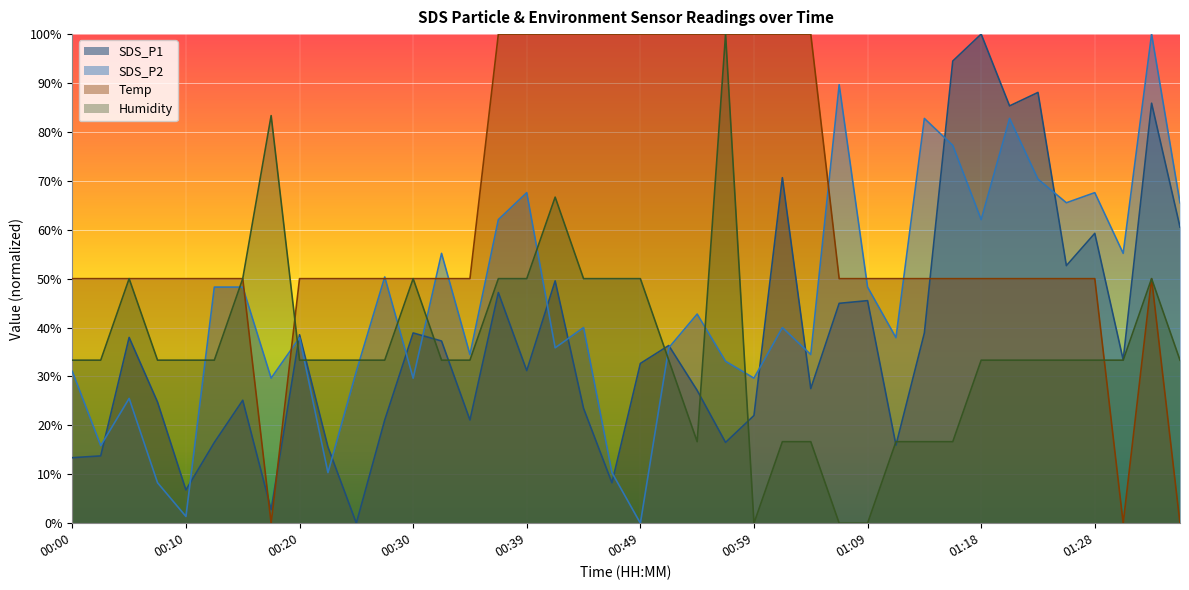

What is the total value across all series at 00:17?

115.7